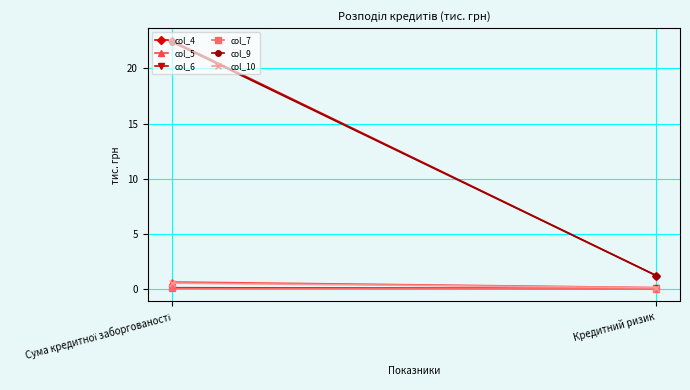

The value of col_5 at Кредитний ризик is 0.2. True or false?

True